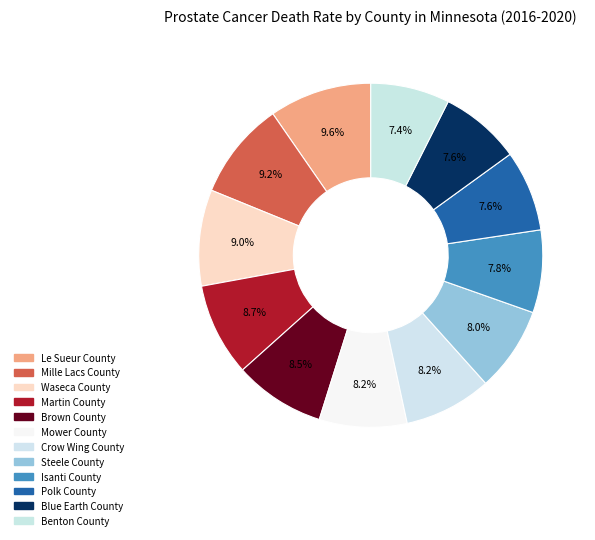

Count the number of slices in the pie.

12